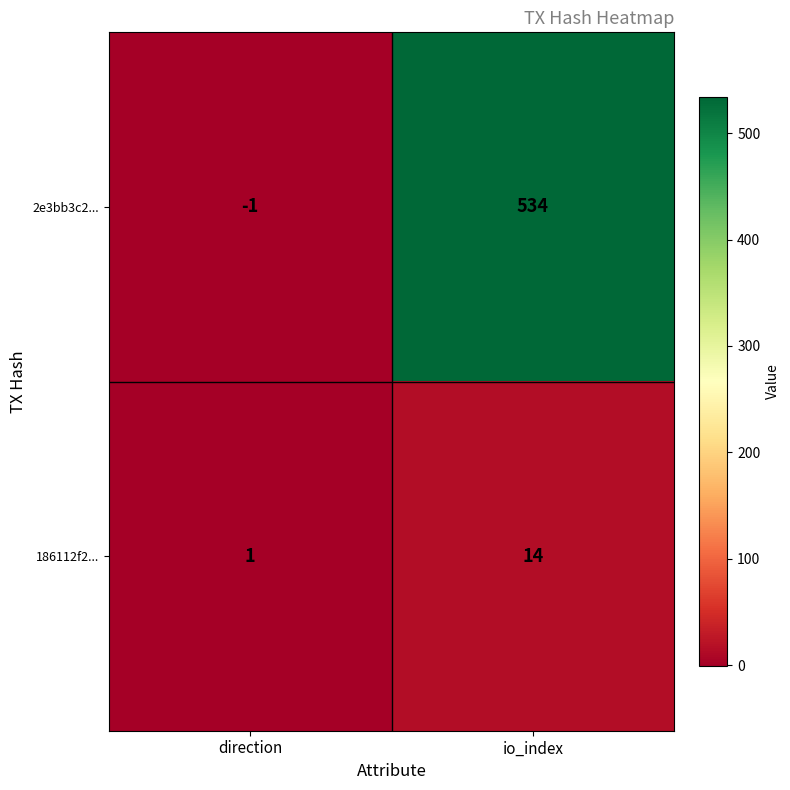

How many negative values does the 2e3bb3c2... series have?

1